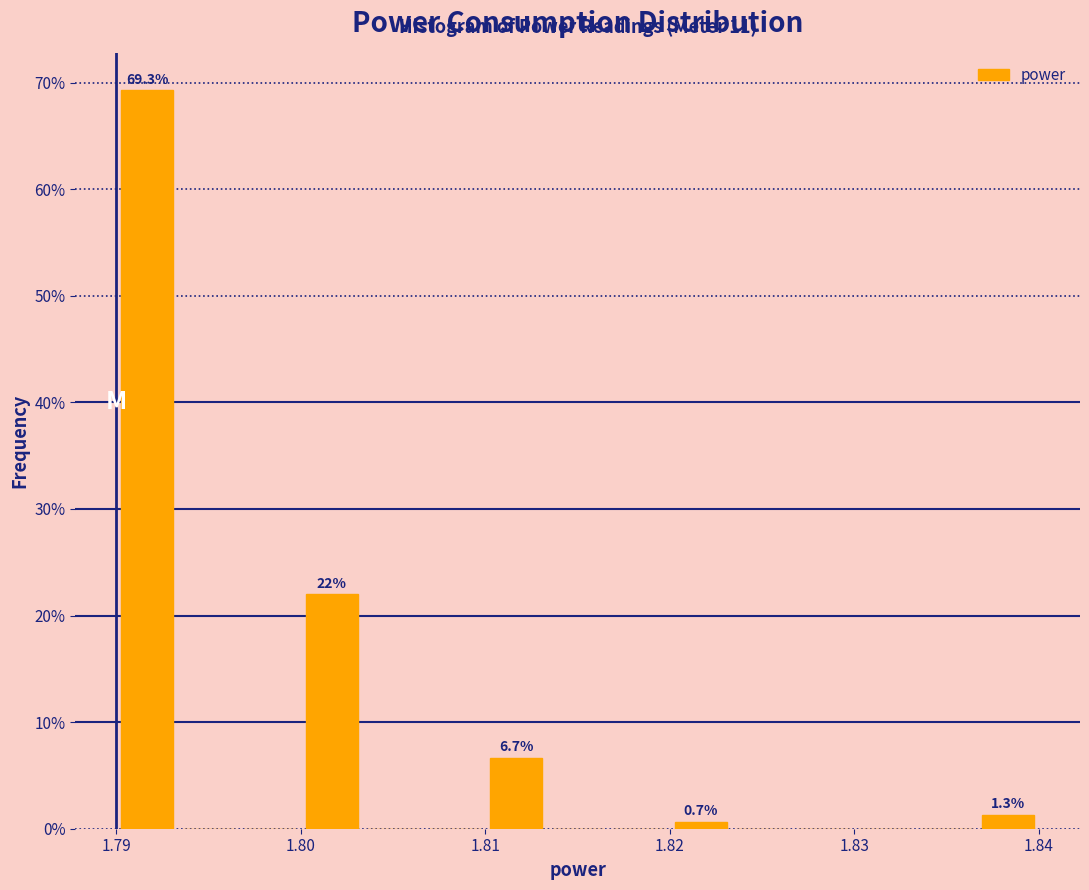

Read against the x-axis, roughly where is the centre of the tallest bar?

1.792